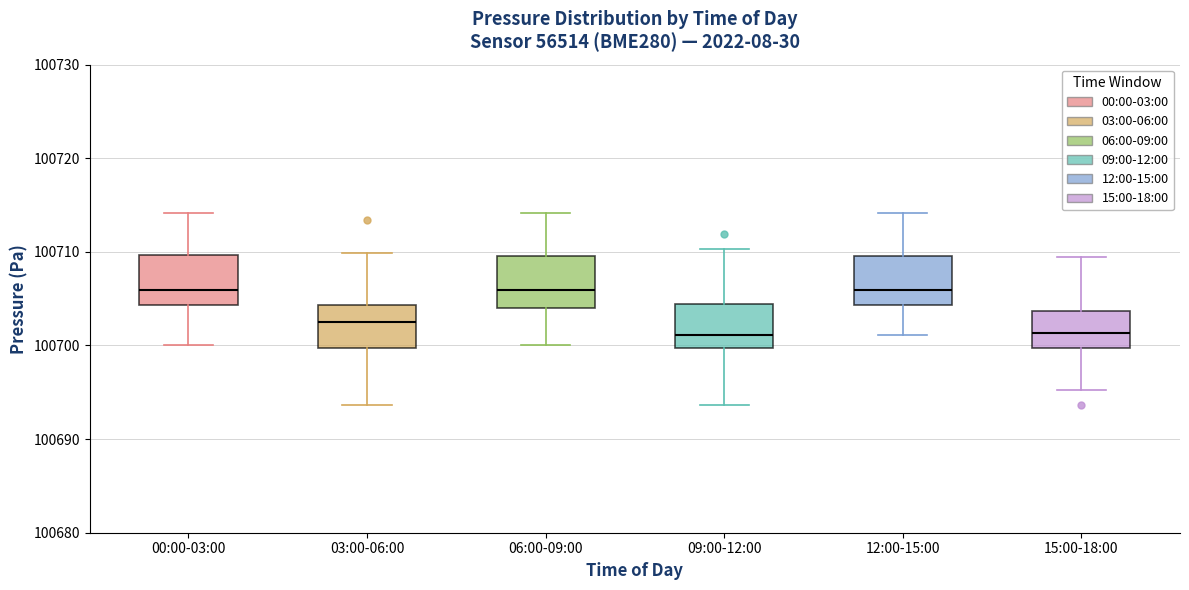

Reading left to right, read every box against the y-axis: the position of its median line, the range the box covers, and the ends of its whiskers. The values are not printed on the chart, so give them approximately, as read against the axis.

00:00-03:00: median 100706, box 100704 to 100710, whiskers 100700 to 100714
03:00-06:00: median 100703, box 100700 to 100704, whiskers 100694 to 100710
06:00-09:00: median 100706, box 100704 to 100710, whiskers 100700 to 100714
09:00-12:00: median 100701, box 100700 to 100704, whiskers 100694 to 100710
12:00-15:00: median 100706, box 100704 to 100710, whiskers 100701 to 100714
15:00-18:00: median 100701, box 100700 to 100704, whiskers 100695 to 100709